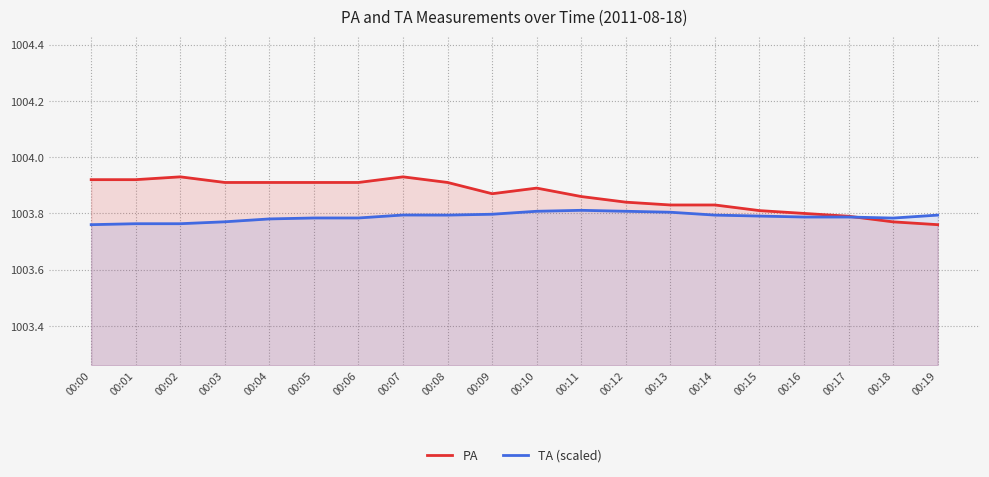

True or false: TA (scaled) has more than 2 points higher than both neighbors.

False